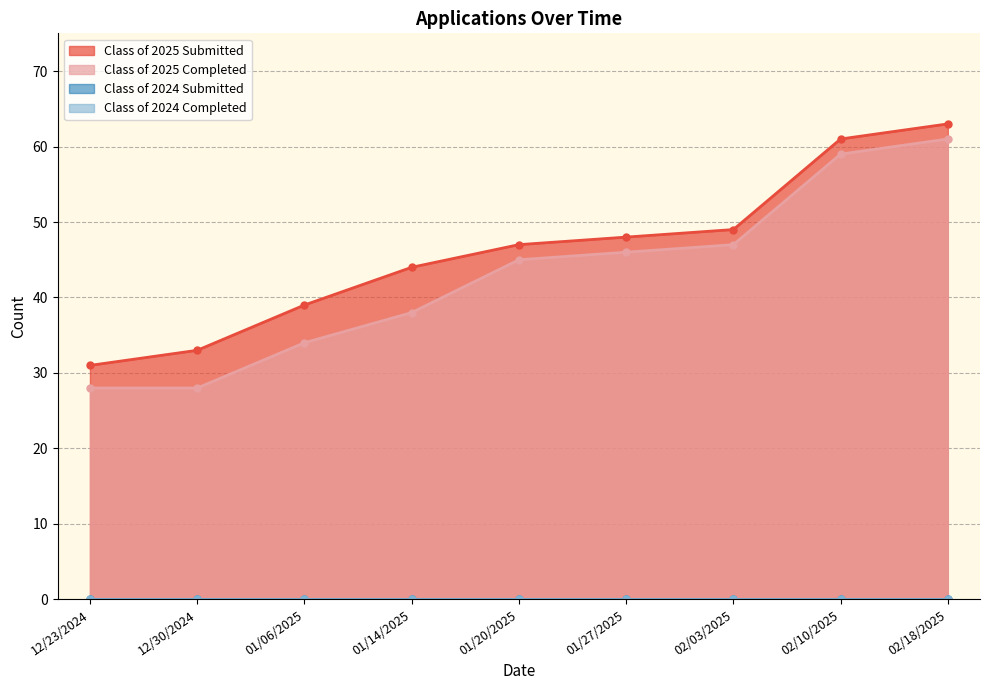

How many data points in Class of 2025 Completed are above 45?

4